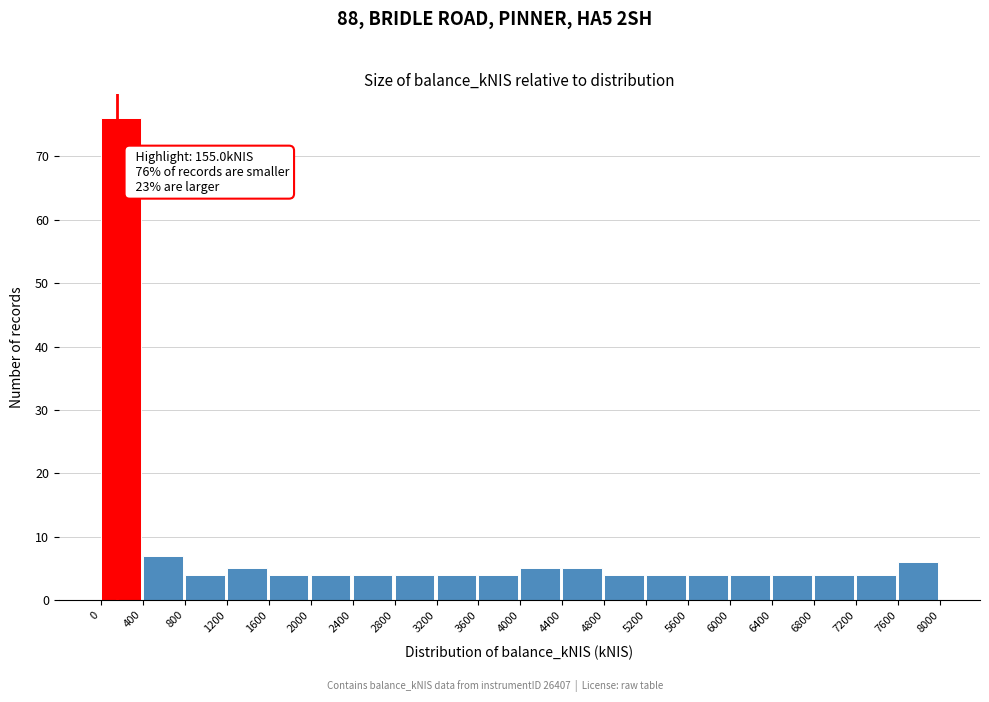

Which range on the x-axis has the tallest bar?

0 to 400